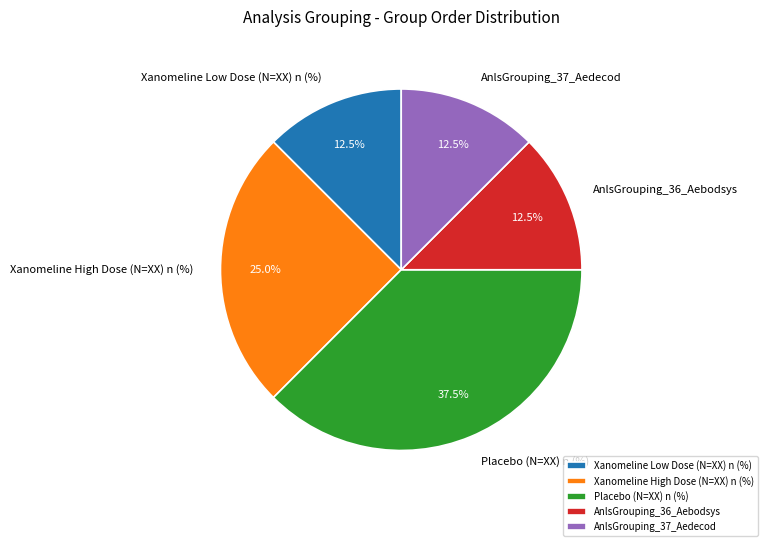

What is the largest slice in the pie chart?

Placebo (N=XX) n (%)